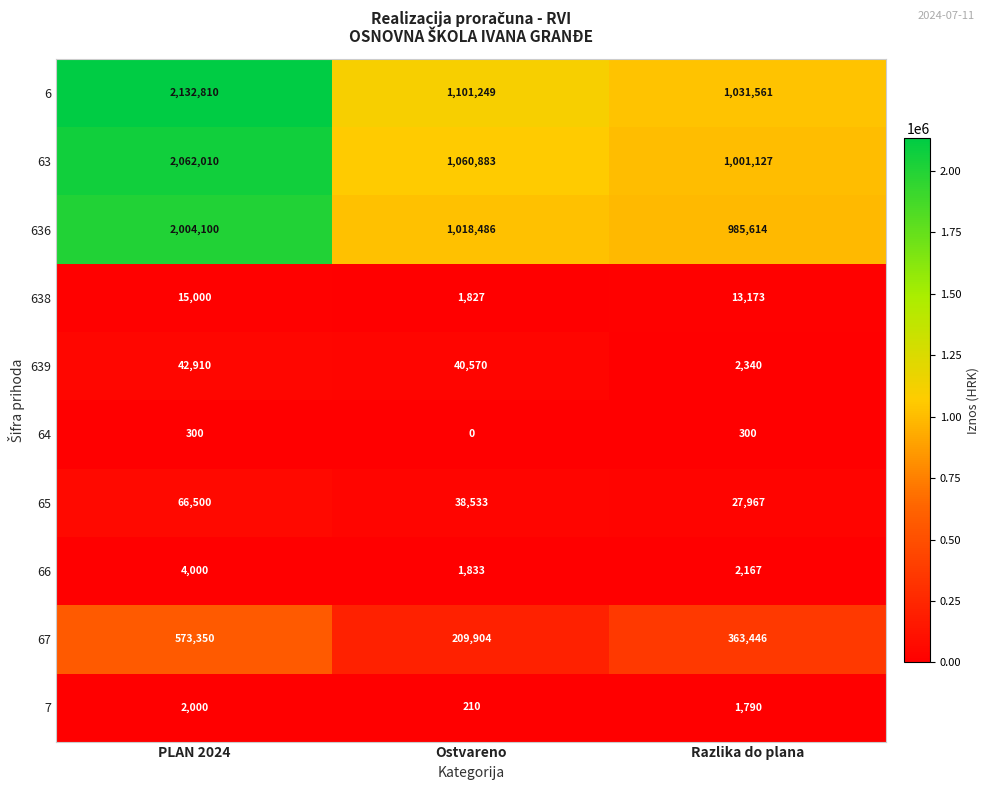

The 639 series shows 3470 at Razlika do plana. True or false?

False